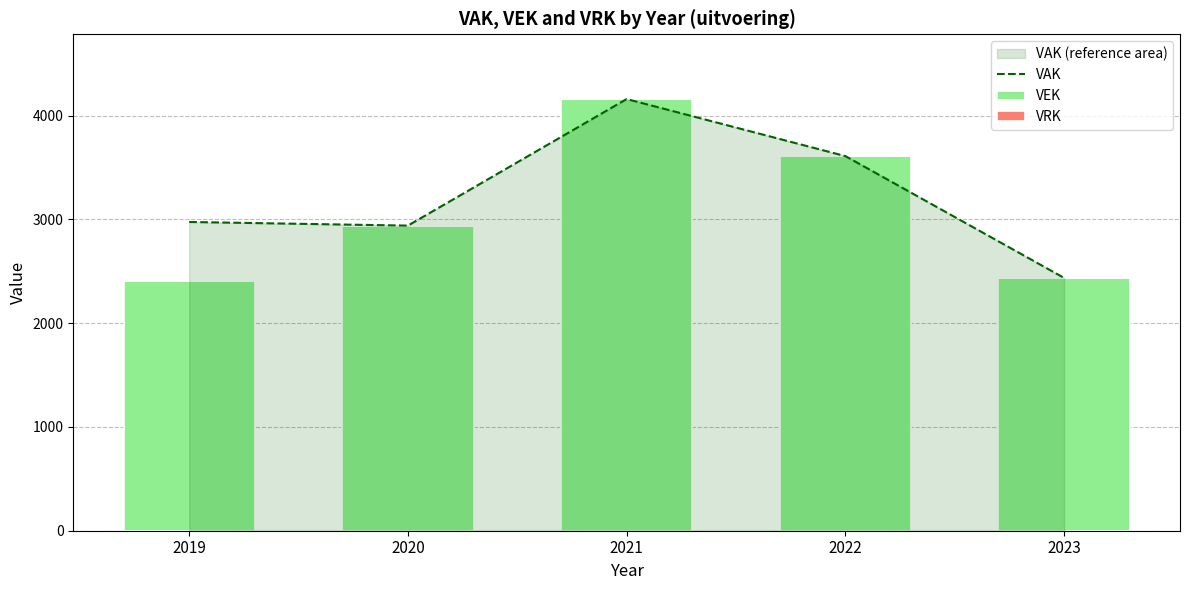

What are all the series names shown in the legend?

VAK, VEK, VRK